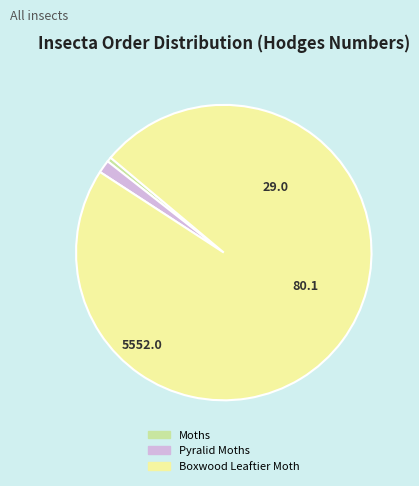

The Moths slice represents 11% of the pie. True or false?

False